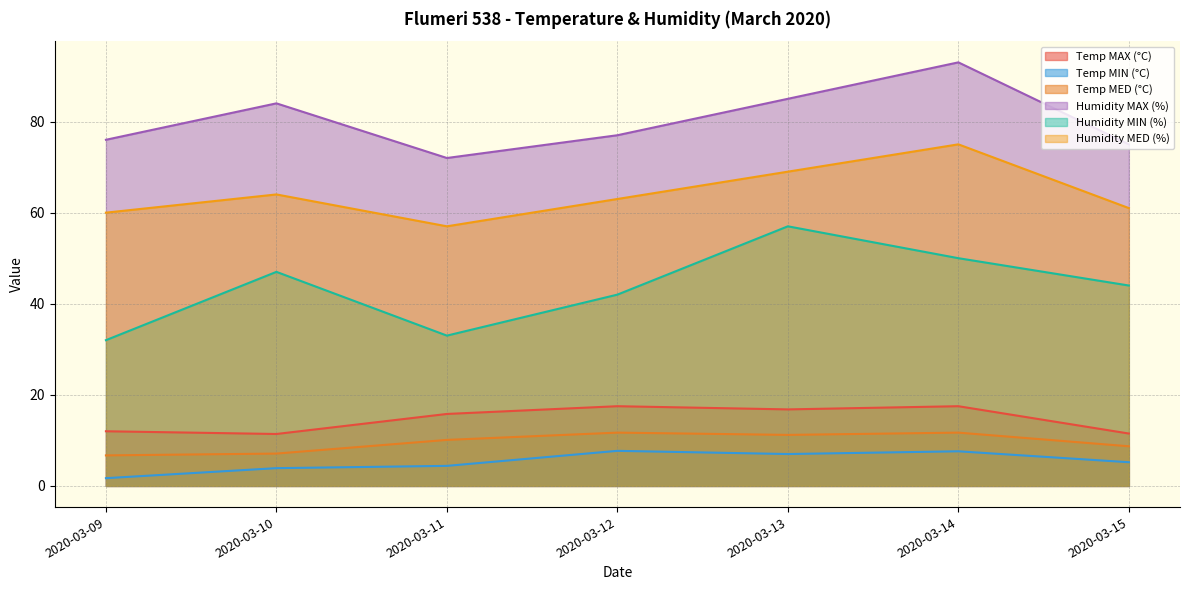

The Temp MAX (°C) series shows 12.0 at 2020-03-09. True or false?

True